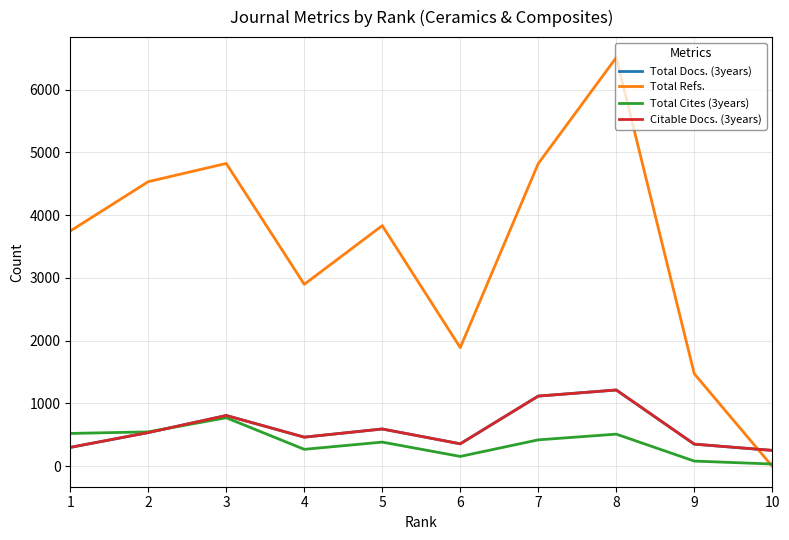

Is this an area chart (filled region under the line)?

No